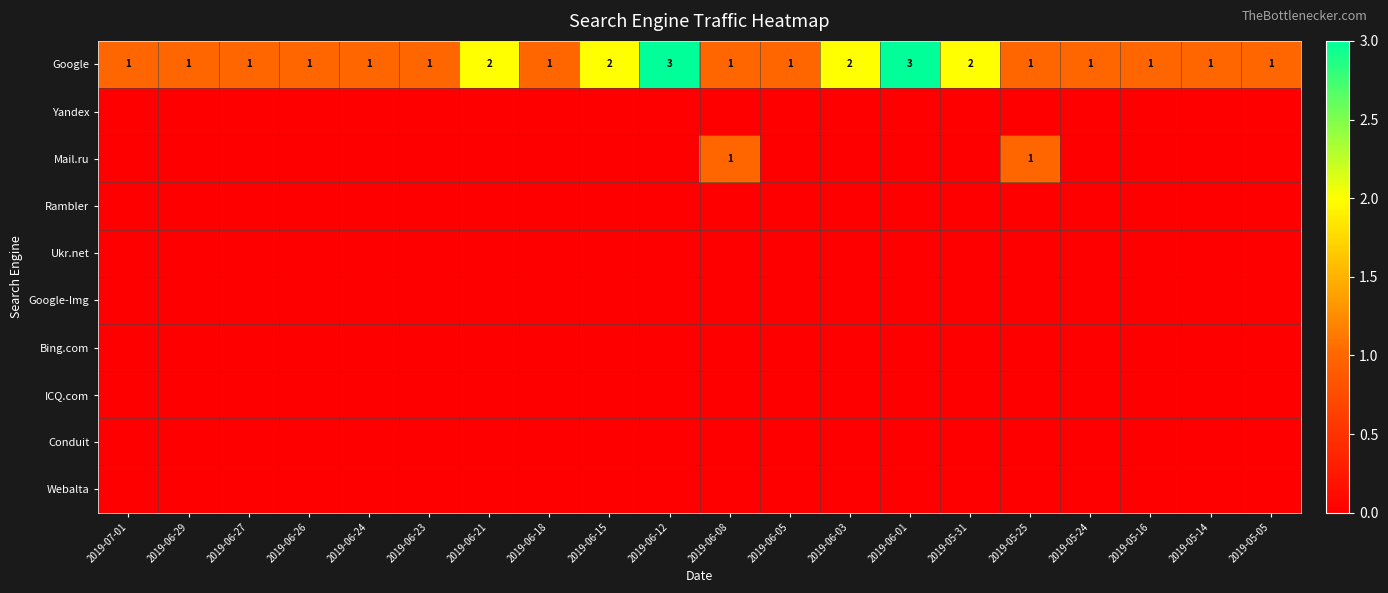

The value of Google-Img at 2019-06-21 is 0. True or false?

True